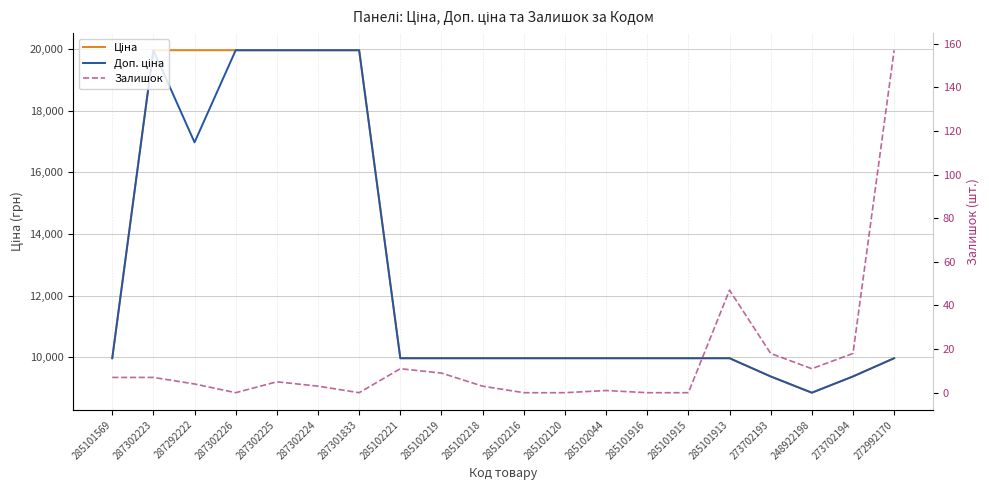

At which label does Ціна first exceed 9974?

285101569